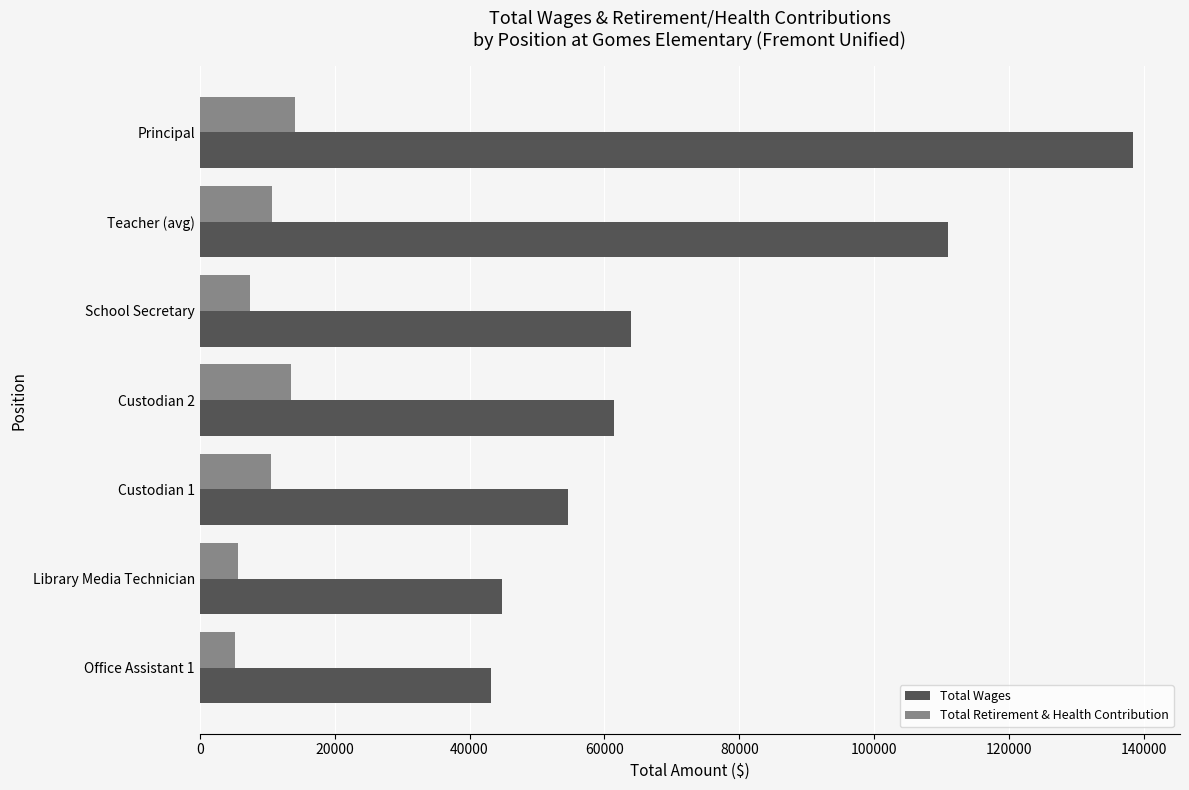

How many series are shown in this chart?

2